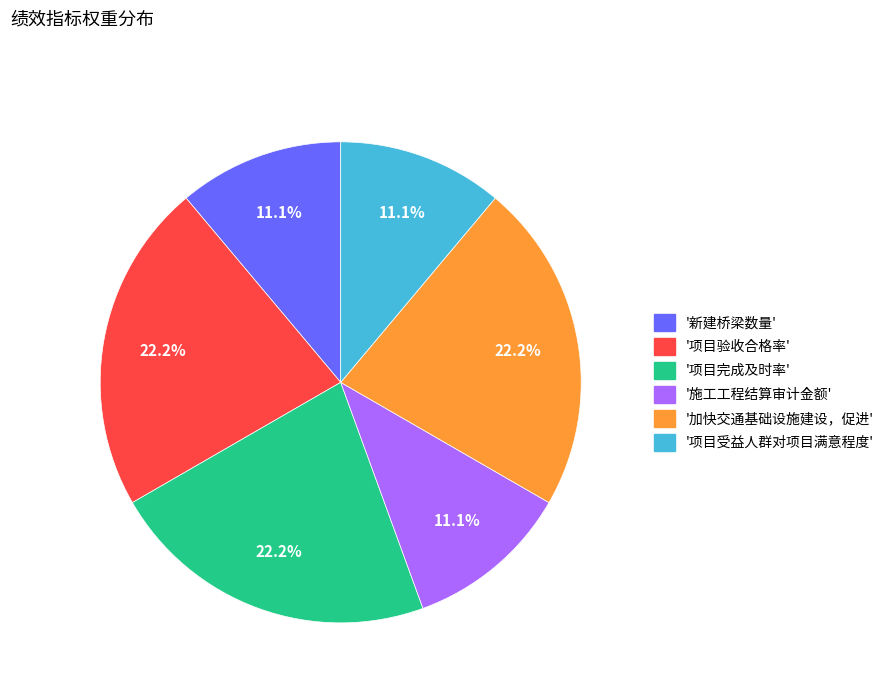

Is there any slice that represents more than half of the pie?

No